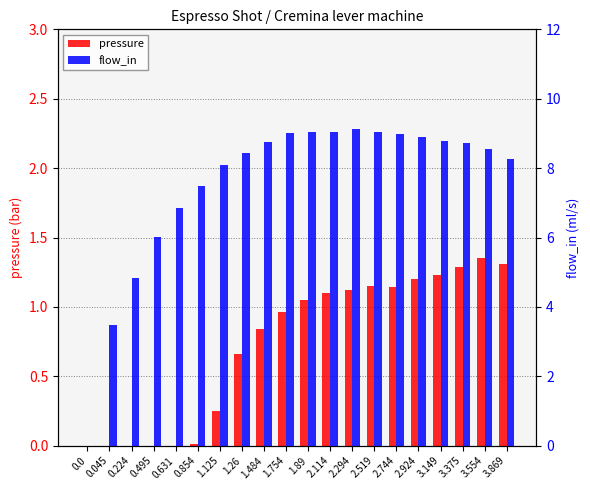

Which series has the largest range (max minus min)?

flow_in